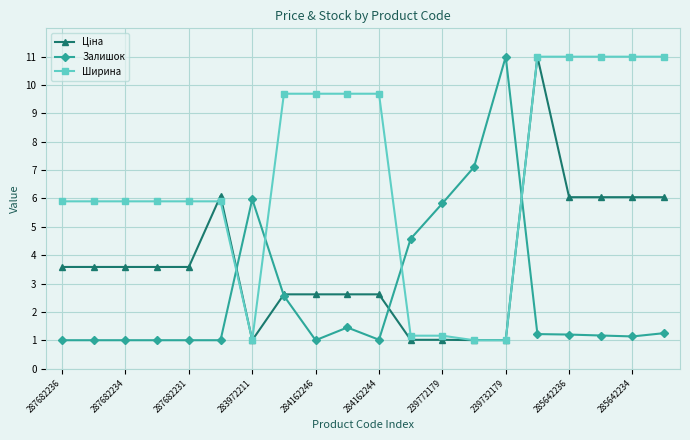

At how many categories does at least one series exceed 5?

19